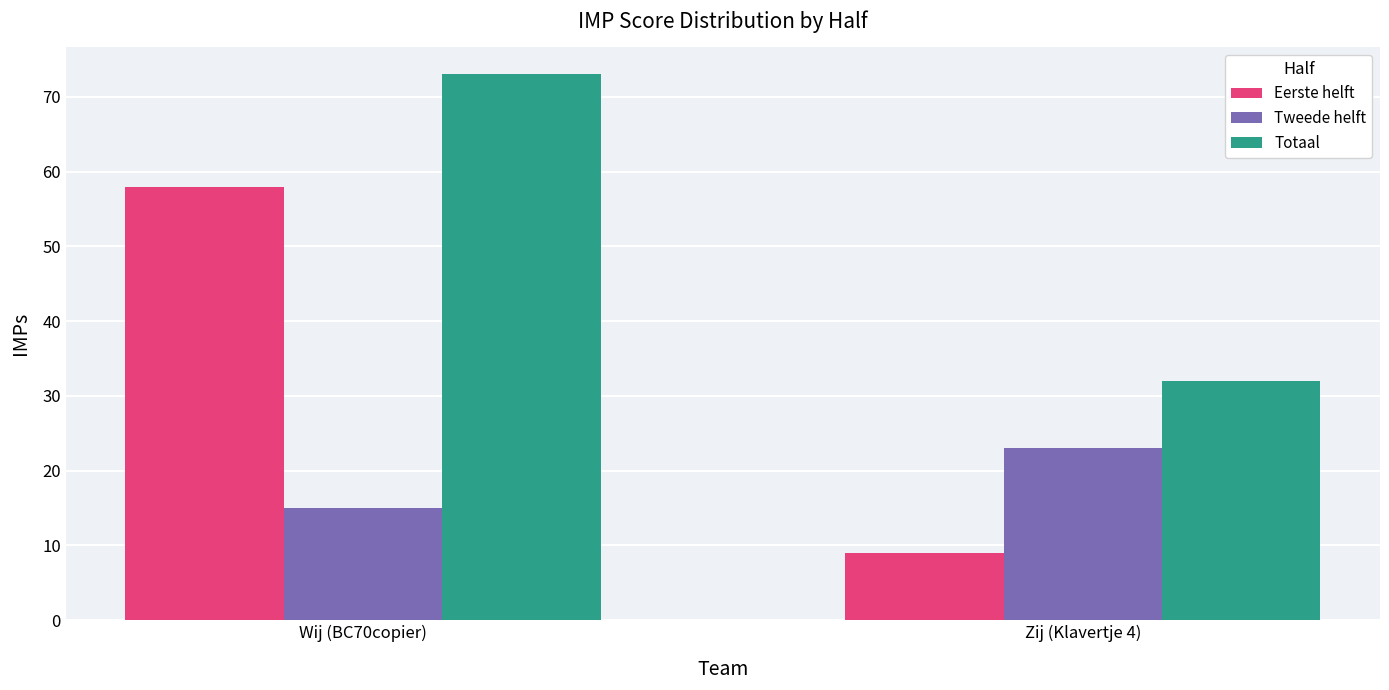

Does the chart contain any negative values?

No